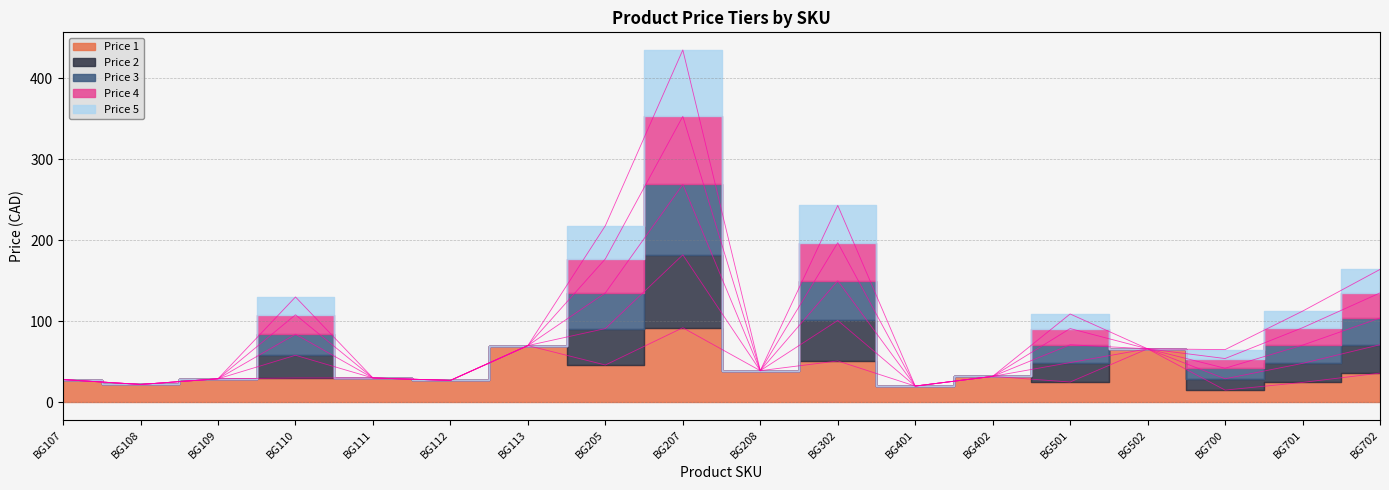

How many data points in Price 1 are less than 30?

9